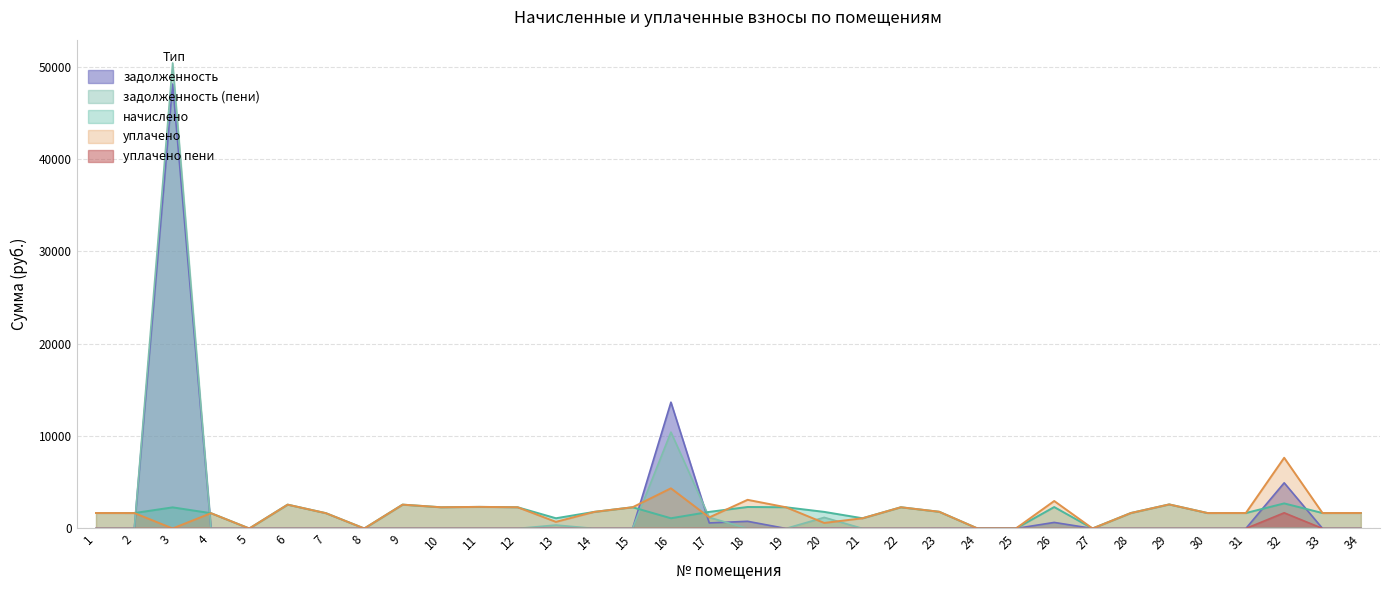

At which category does задолженность reach its first local peak?

3